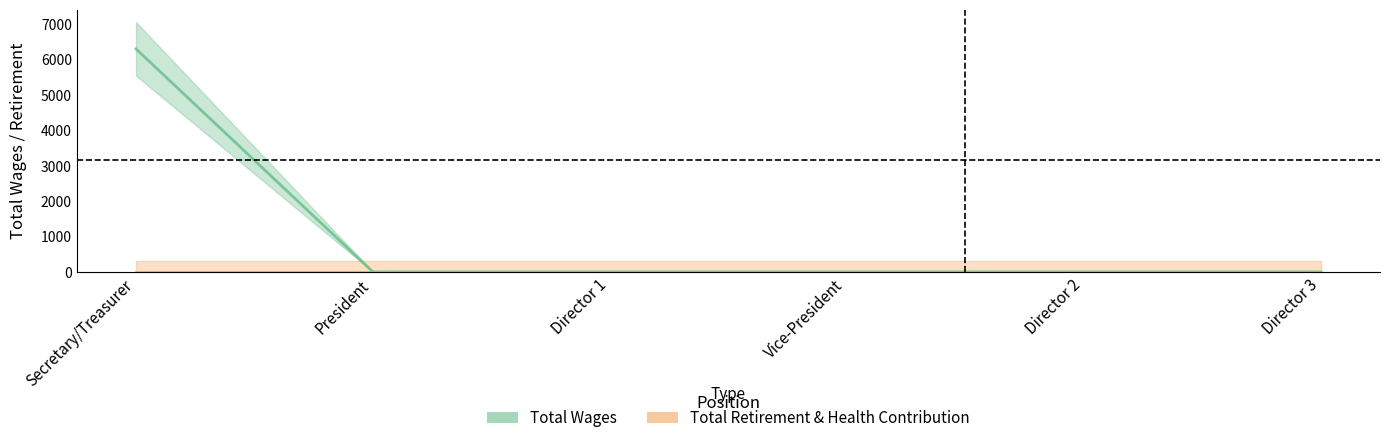

What is the label of the 4th point from the left?

Vice-President